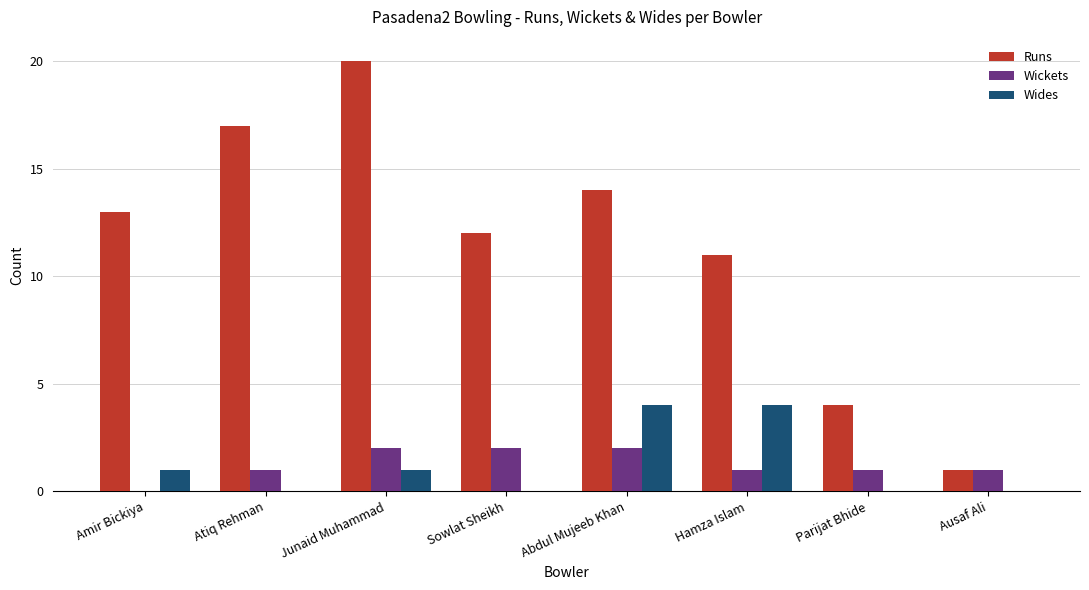

Reading left to right, list all the values displayed in this chart.

Runs: Amir Bickiya=13	Atiq Rehman=17	Junaid Muhammad=20	Sowlat Sheikh=12	Abdul Mujeeb Khan=14	Hamza Islam=11	Parijat Bhide=4	Ausaf Ali=1
Wickets: Amir Bickiya=0	Atiq Rehman=1	Junaid Muhammad=2	Sowlat Sheikh=2	Abdul Mujeeb Khan=2	Hamza Islam=1	Parijat Bhide=1	Ausaf Ali=1
Wides: Amir Bickiya=1	Atiq Rehman=0	Junaid Muhammad=1	Sowlat Sheikh=0	Abdul Mujeeb Khan=4	Hamza Islam=4	Parijat Bhide=0	Ausaf Ali=0